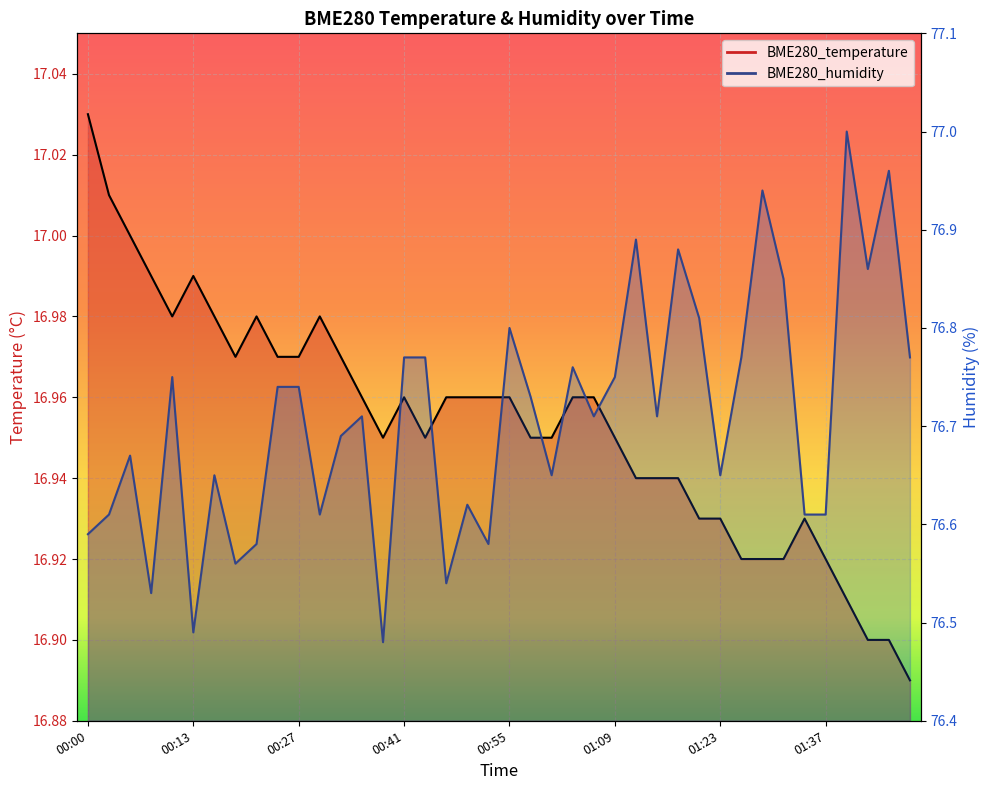

What is the maximum value shown in the chart?

77.0